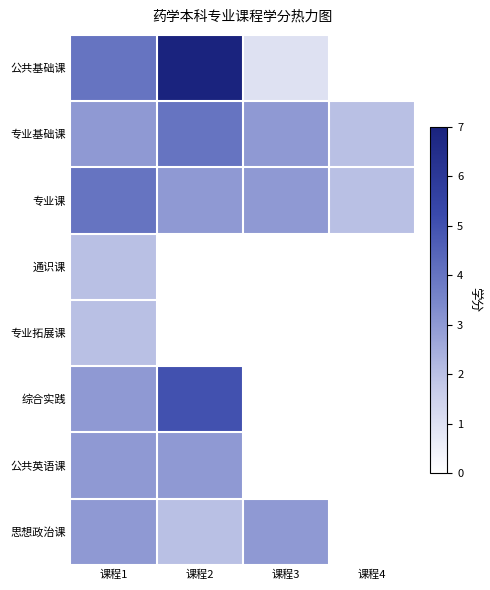

Which series has the largest total across all categories?

公共基础课